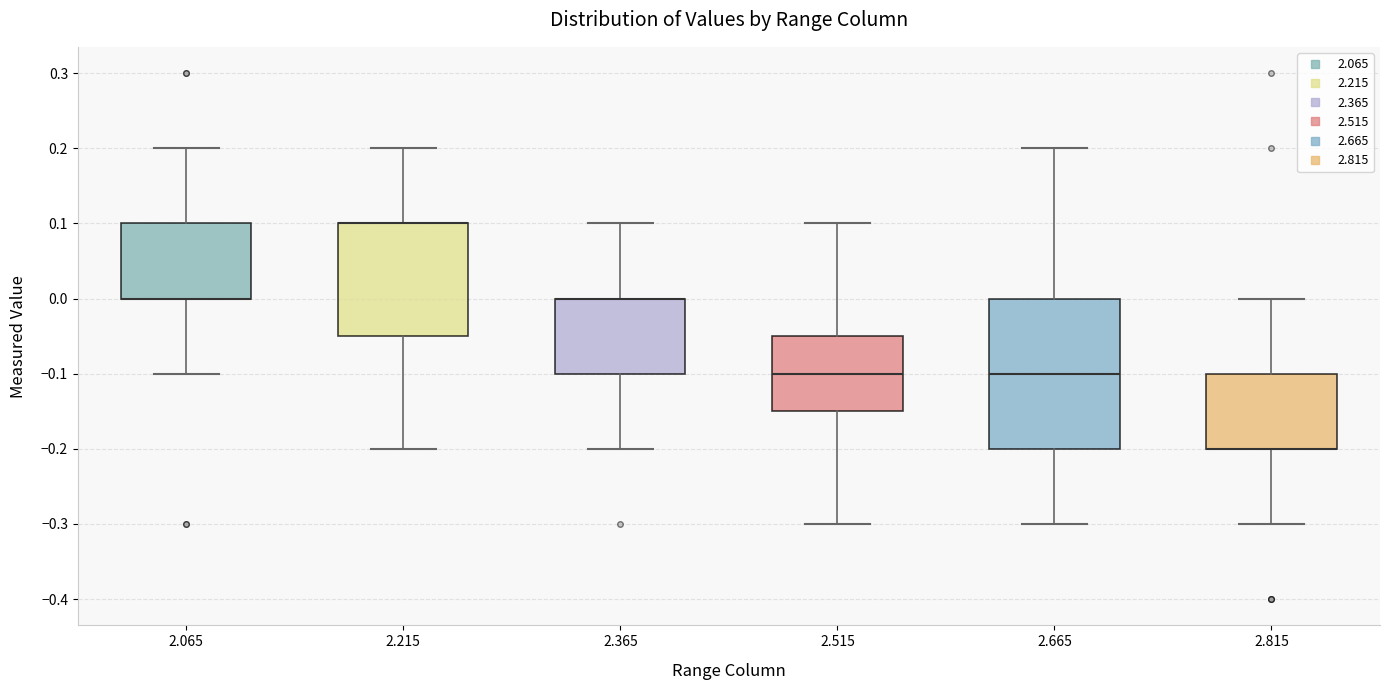

Which box is the tallest, from its lower edge to its upper edge?

2.665